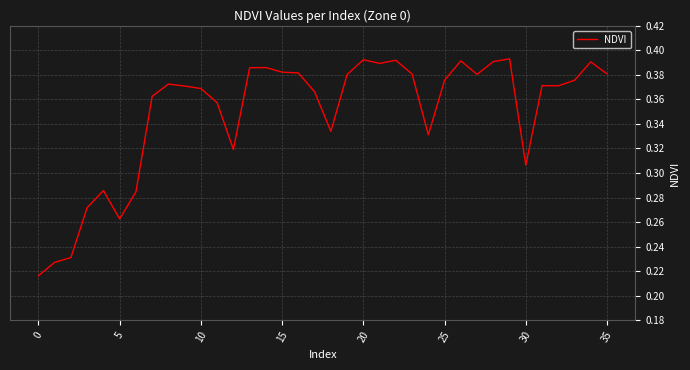

Reading right to left, transcribe all the data shown in this chart.

0.4	0.4	0.4	0.4	0.4	0.3	0.4	0.4	0.4	0.4	0.4	0.3	0.4	0.4	0.4	0.4	0.4	0.3	0.4	0.4	0.4	0.4	0.4	0.3	0.4	0.4	0.4	0.4	0.4	0.3	0.3	0.3	0.3	0.2	0.2	0.2